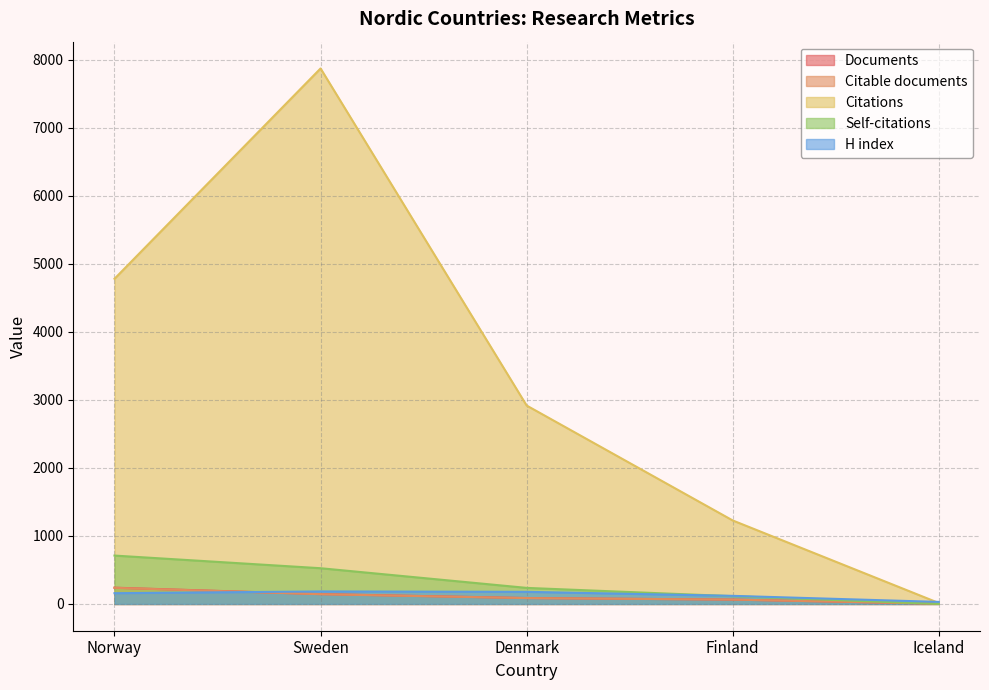

Which series has the largest total across all categories?

Citations